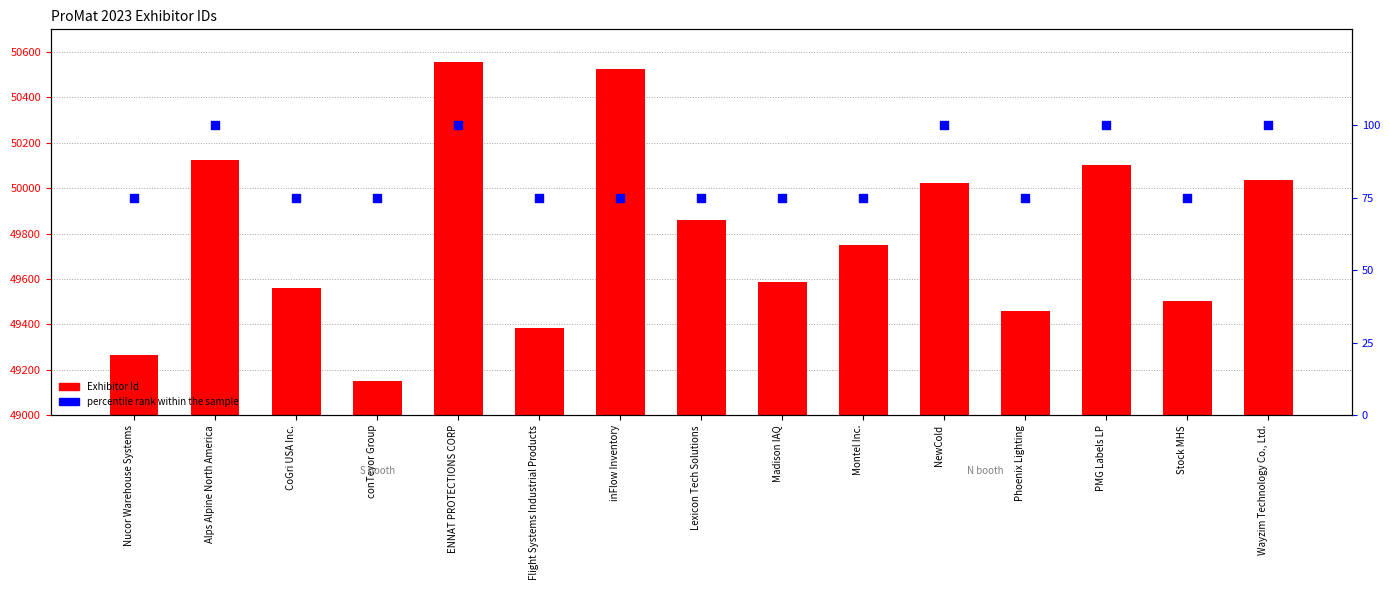

Which series contains the highest Y value?

Exhibitor Id